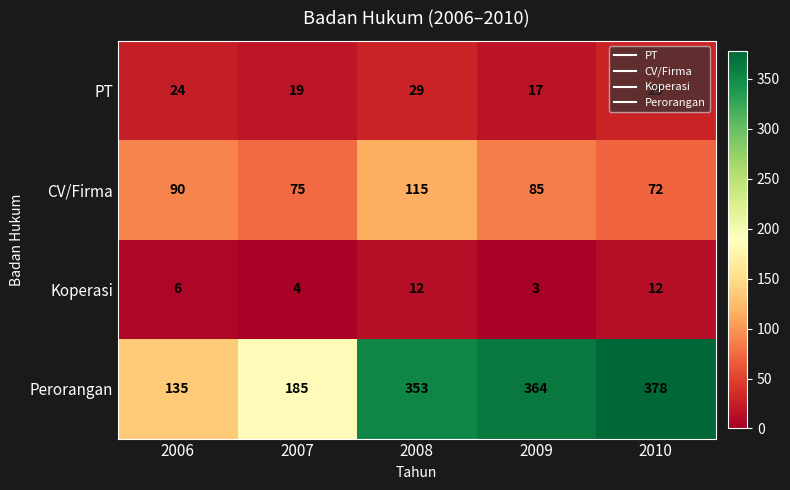

Rank the series by their maximum value, from lowest to highest.

Koperasi, PT, CV/Firma, Perorangan